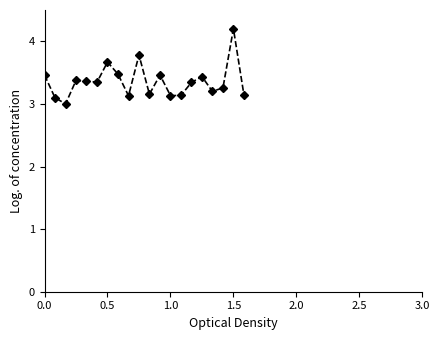

True or false: there are more than 0 points higher than both neighbors.

True